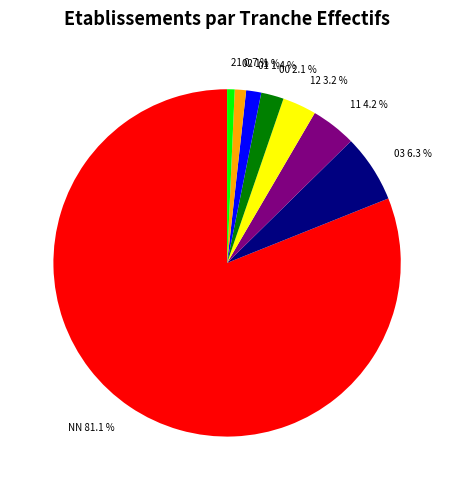

Which category has the biggest portion of the pie?

NN